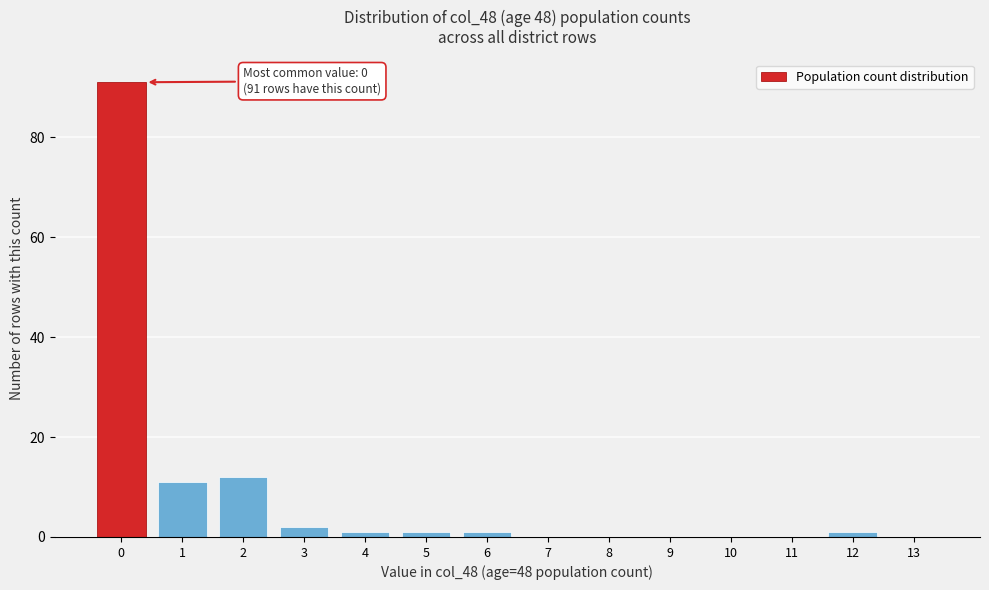

Reading left to right, list all the values displayed in this chart.

0=91	1=11	2=12	3=2	4=1	5=1	6=1	7=0	8=0	9=0	10=0	11=0	12=1	13=0